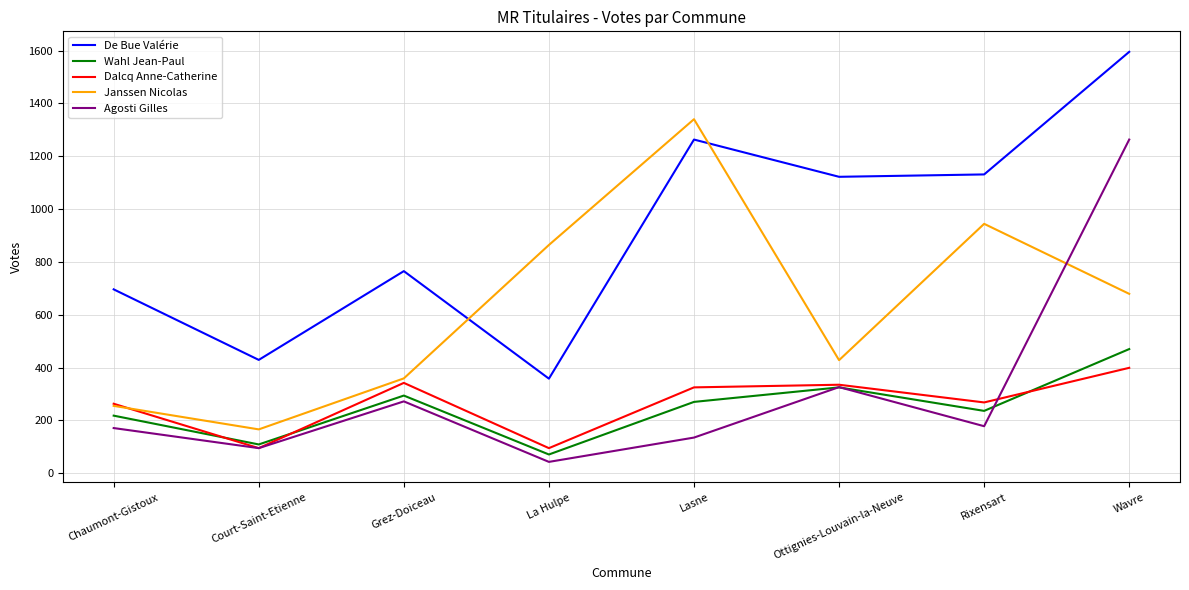

What value does the Agosti Gilles series have at Court-Saint-Etienne, to the nearest 50?

100